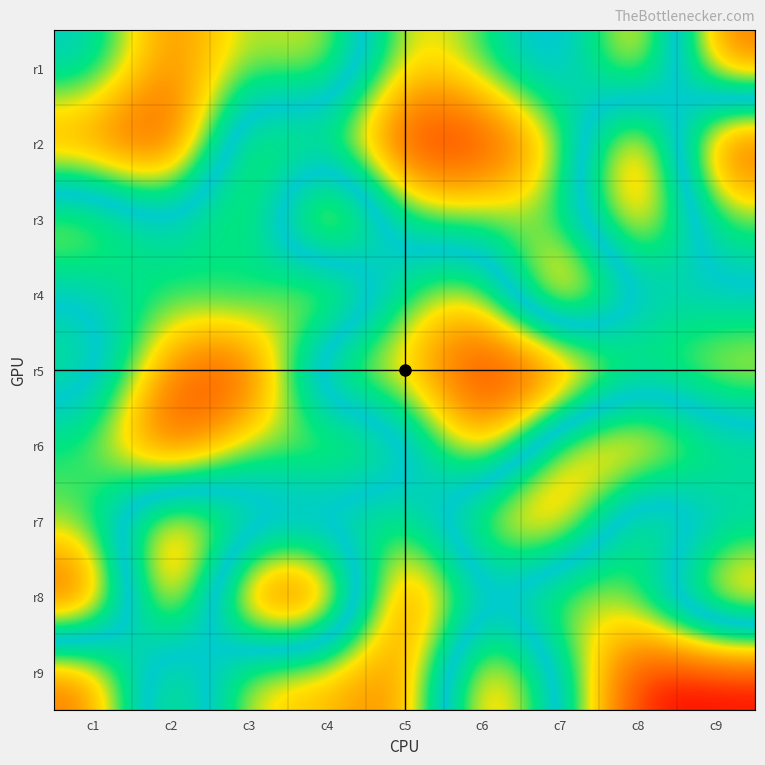

Reading left to right, transcribe all the data shown in this chart.

r1: c1=5	c2=2	c3=4	c4=3	c5=7	c6=6	c7=4	c8=8	c9=2
r2: c1=2	c2=1	c3=7	c4=6	c5=9	c6=9	c7=7	c8=1	c9=9
r3: c1=7	c2=5	c3=7	c4=1	c5=6	c6=6	c7=6	c8=2	c9=6
r4: c1=5	c2=6	c3=5	c4=8	c5=4	c6=3	c7=9	c8=5	c9=5
r5: c1=4	c2=8	c3=9	c4=3	c5=3	c6=1	c7=1	c8=4	c9=3
r6: c1=6	c2=9	c3=6	c4=7	c5=6	c6=2	c7=7	c8=8	c9=6
r7: c1=6	c2=2	c3=4	c4=4	c5=4	c6=7	c7=8	c8=3	c9=5
r8: c1=9	c2=1	c3=9	c4=9	c5=1	c6=5	c7=3	c8=4	c9=8
r9: c1=2	c2=7	c3=3	c4=3	c5=2	c6=8	c7=5	c8=1	c9=1